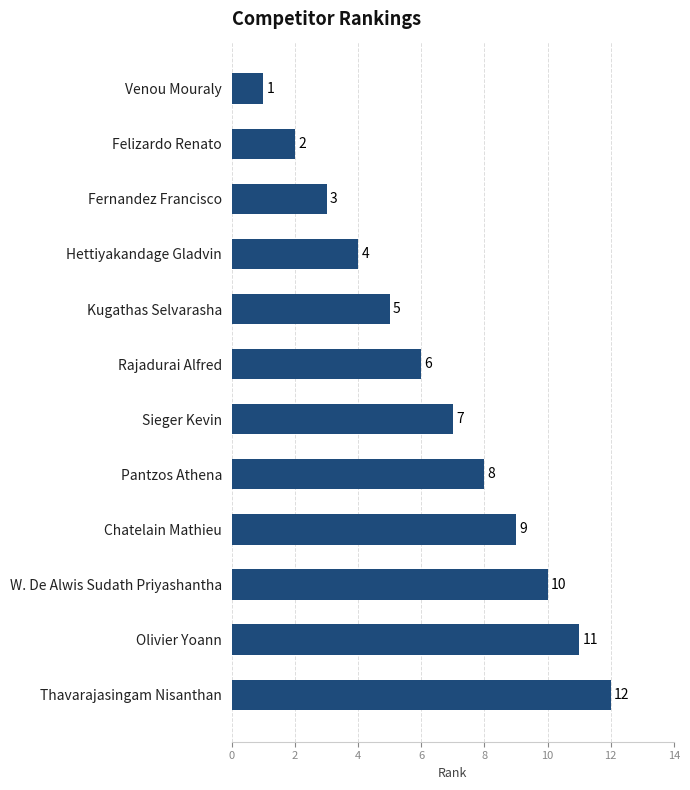

Reading bottom to top, extract all data points from this chart.

Thavarajasingam Nisanthan=12	Olivier Yoann=11	W. De Alwis Sudath Priyashantha=10	Chatelain Mathieu=9	Pantzos Athena=8	Sieger Kevin=7	Rajadurai Alfred=6	Kugathas Selvarasha=5	Hettiyakandage Gladvin=4	Fernandez Francisco=3	Felizardo Renato=2	Venou Mouraly=1